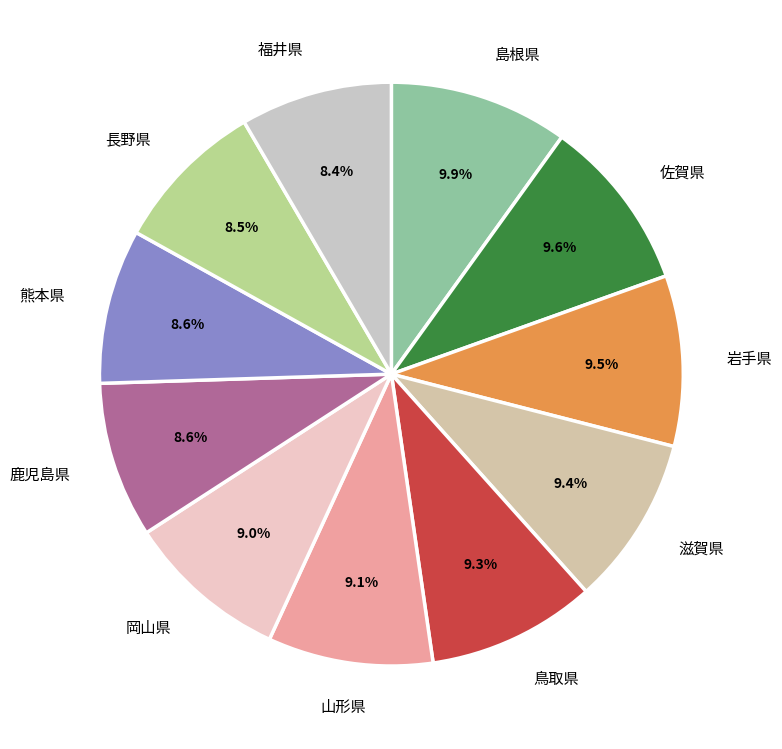

What is the ratio of the value at 岡山県 to the value at 鳥取県?

1.0